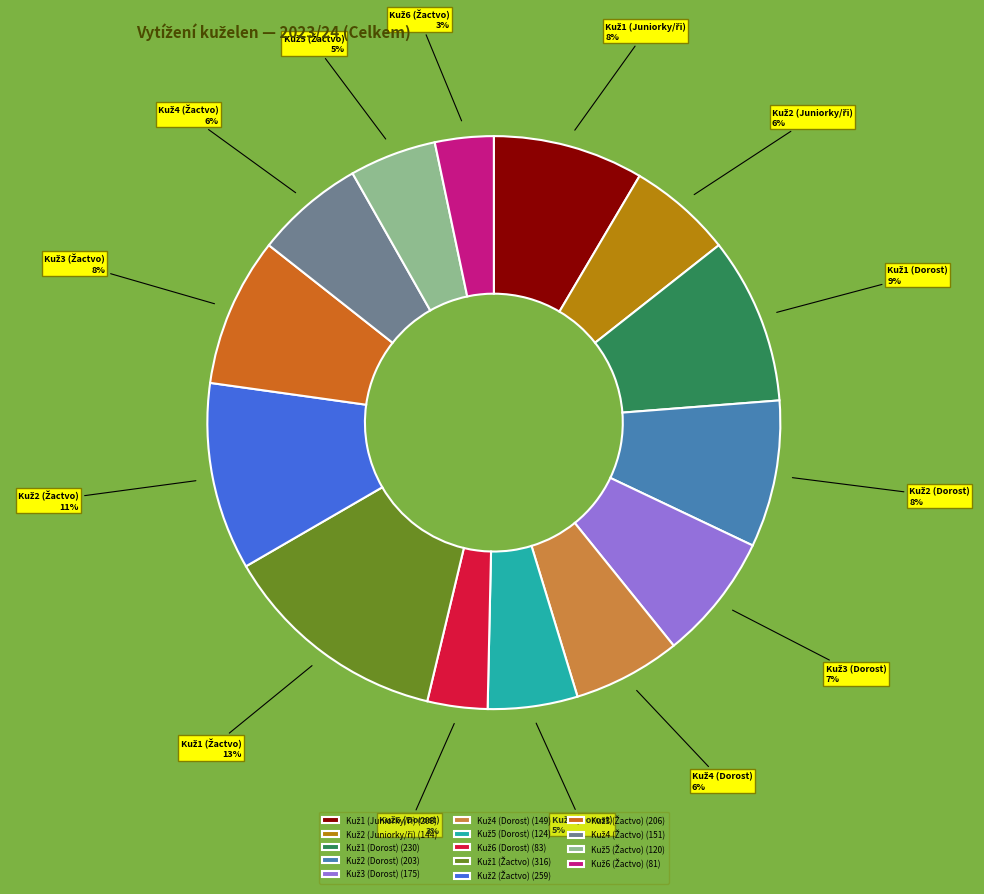

Is there a majority slice in this chart?

No